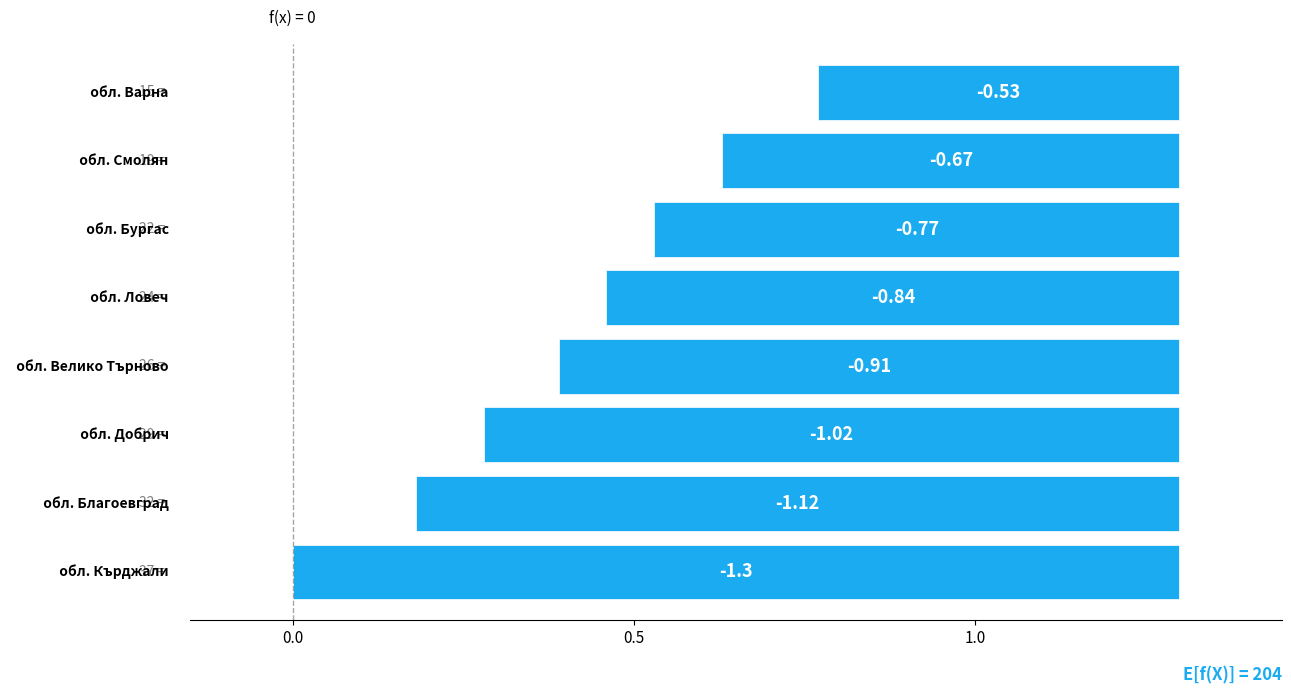

What is the sum of all values?

7.2